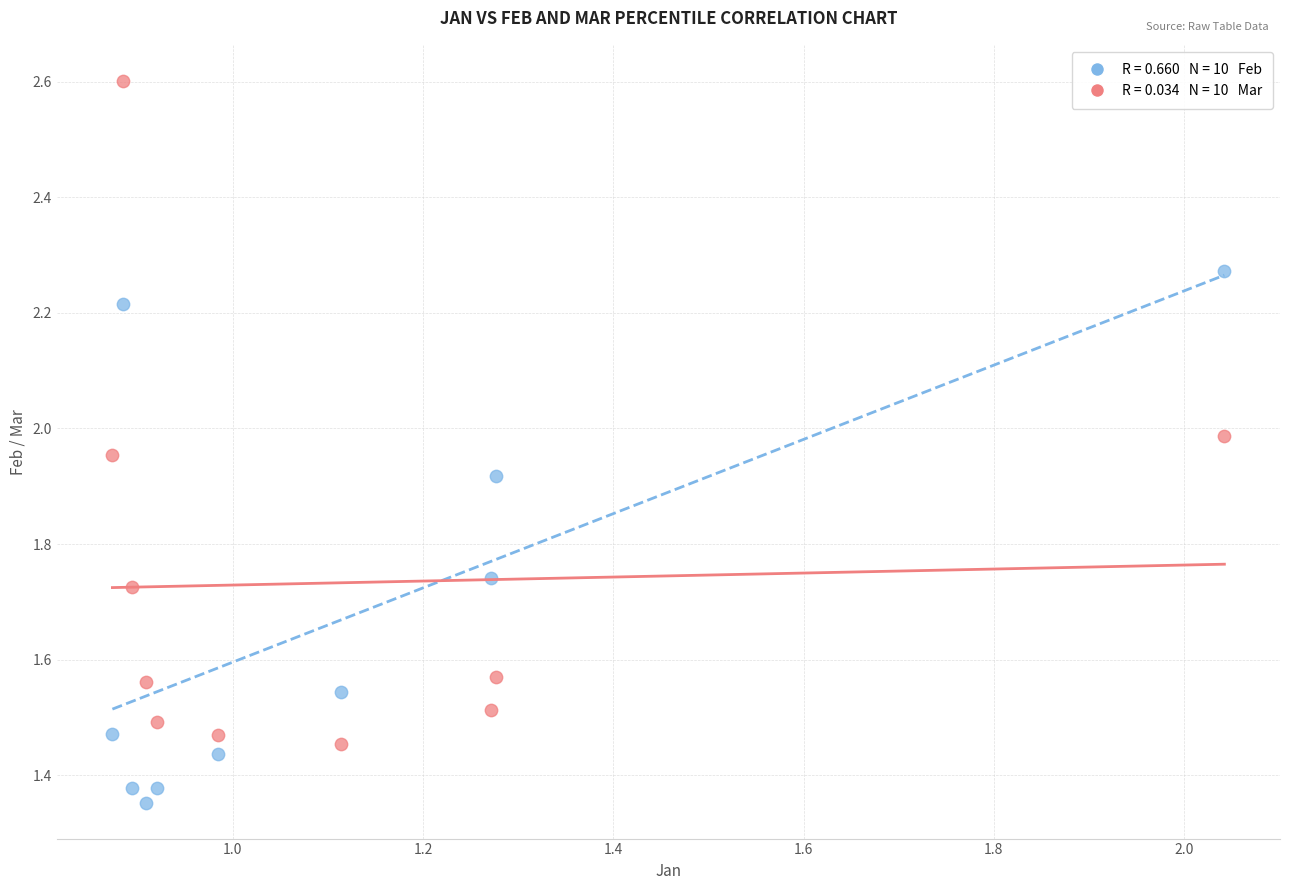

Across all data points, what is the range of X values (max minus min)?

1.2